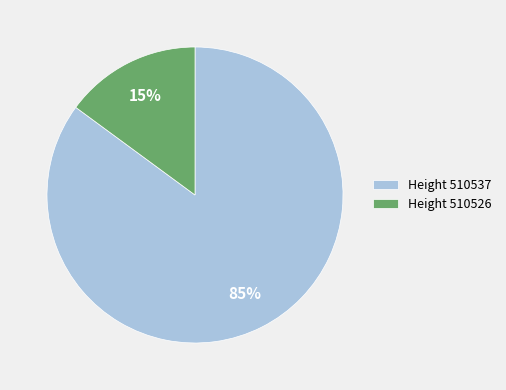

Rank the categories by value from highest to lowest.

Height 510537, Height 510526